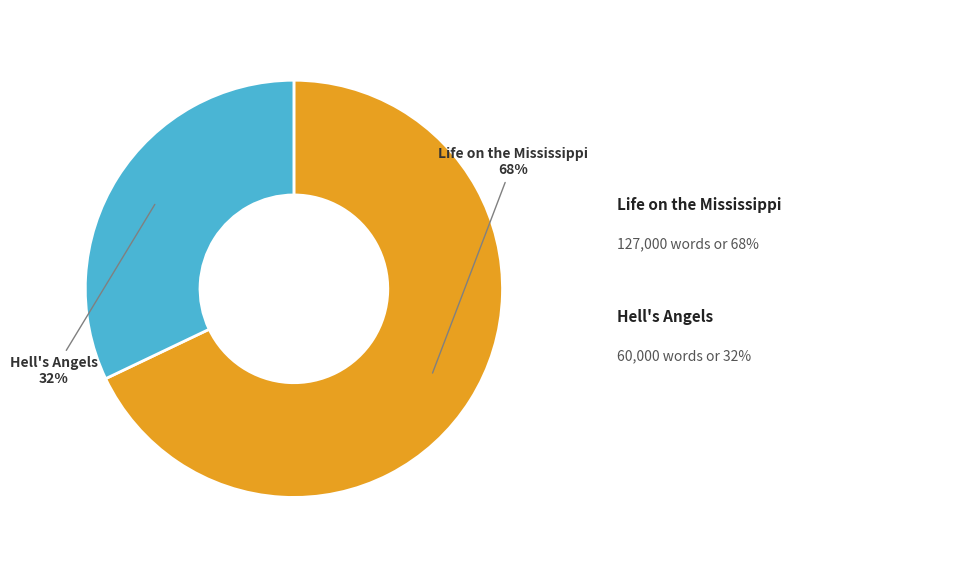

To the nearest percent, what is the average slice percentage?

50%